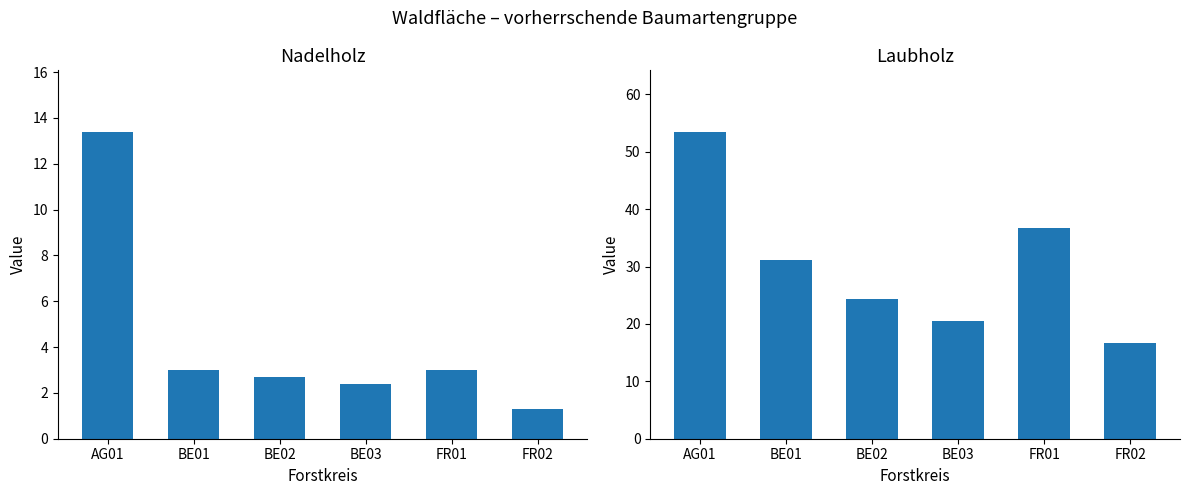

The Nadelholz series shows 22.8 at AG01. True or false?

False